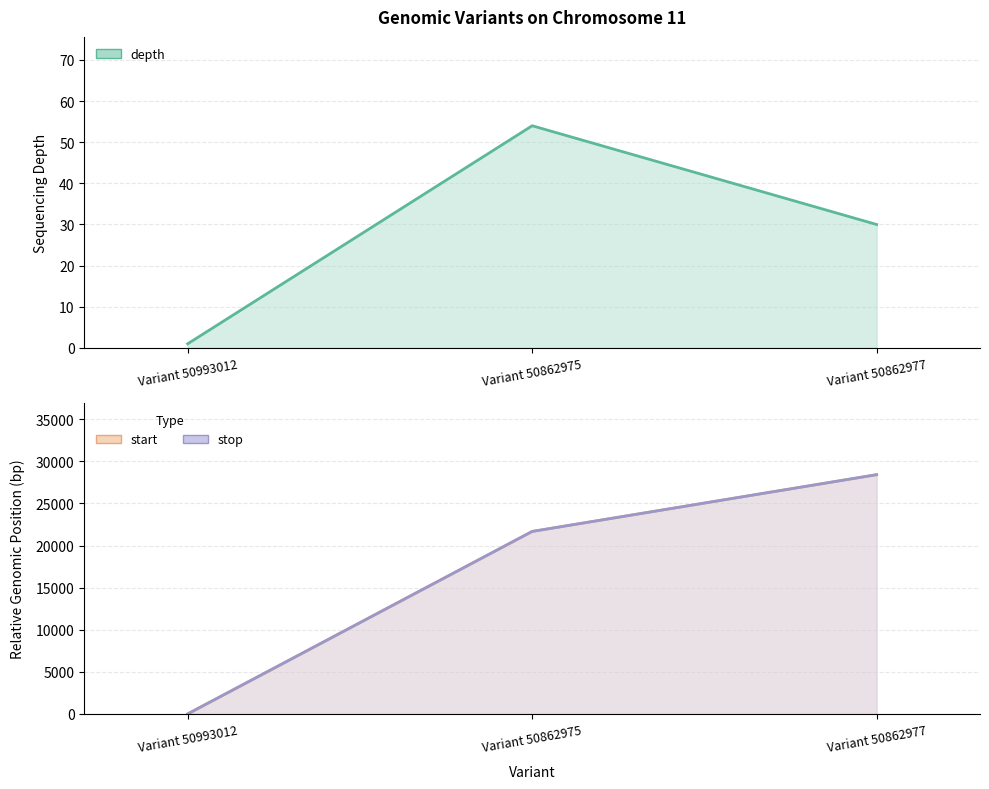

At which category does the chart reach its minimum across all series?

Variant 50993012